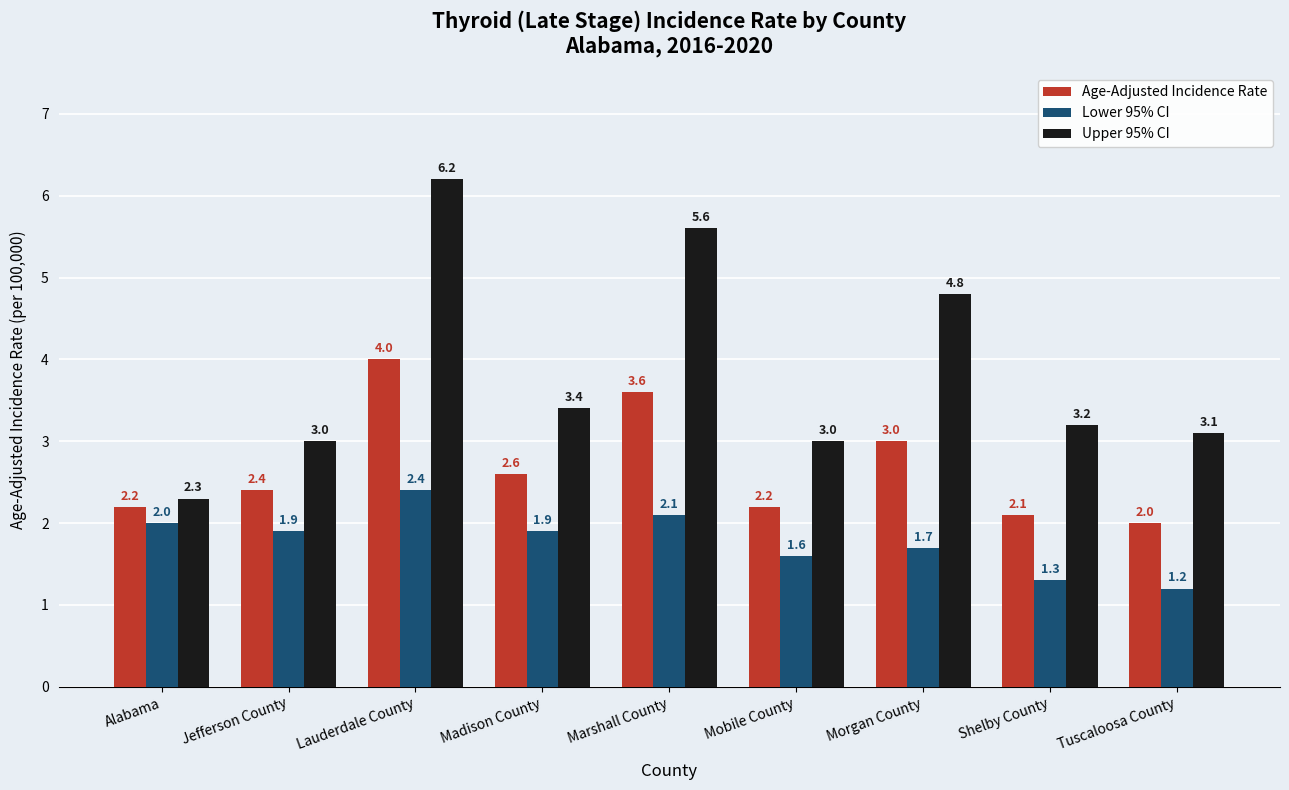

The value of Upper 95% CI at Jefferson County is 0.9. True or false?

False